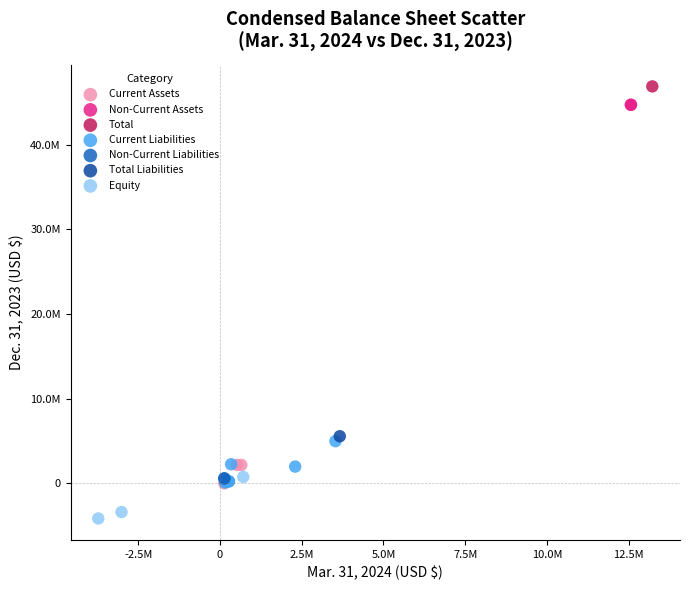

What are all the series names shown in the legend?

Current Assets, Non-Current Assets, Total, Current Liabilities, Non-Current Liabilities, Total Liabilities, Equity